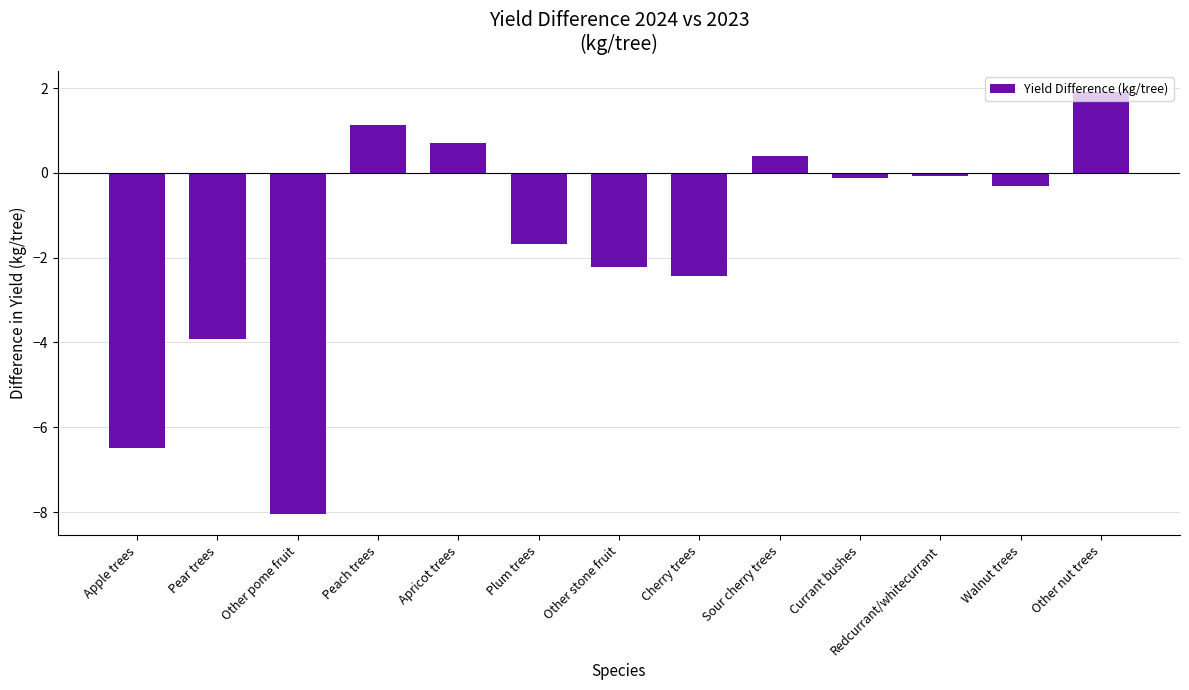

Does the chart contain stacked bars?

No